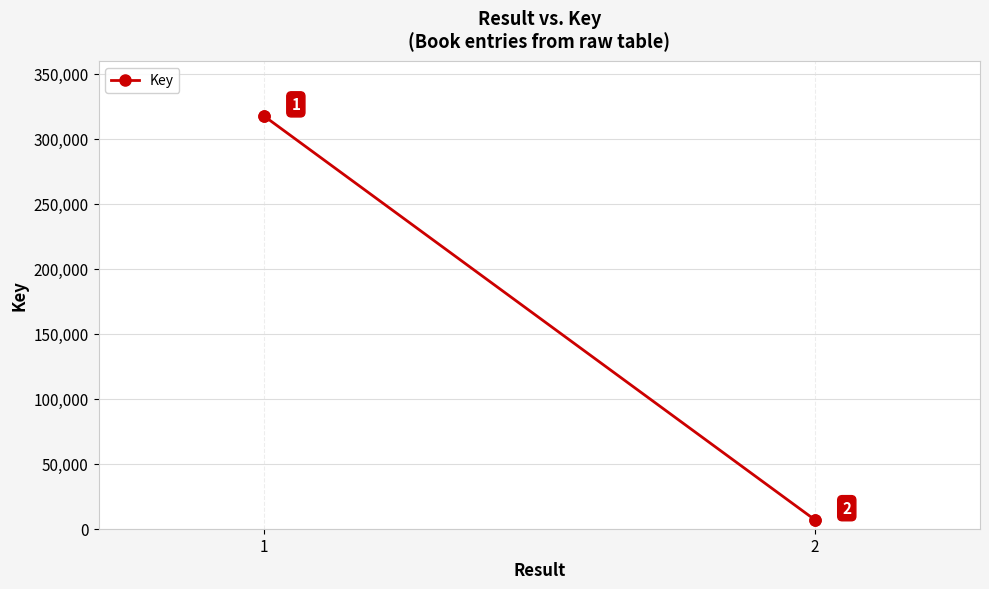

What is the difference between the values at 2 and 1?

310747